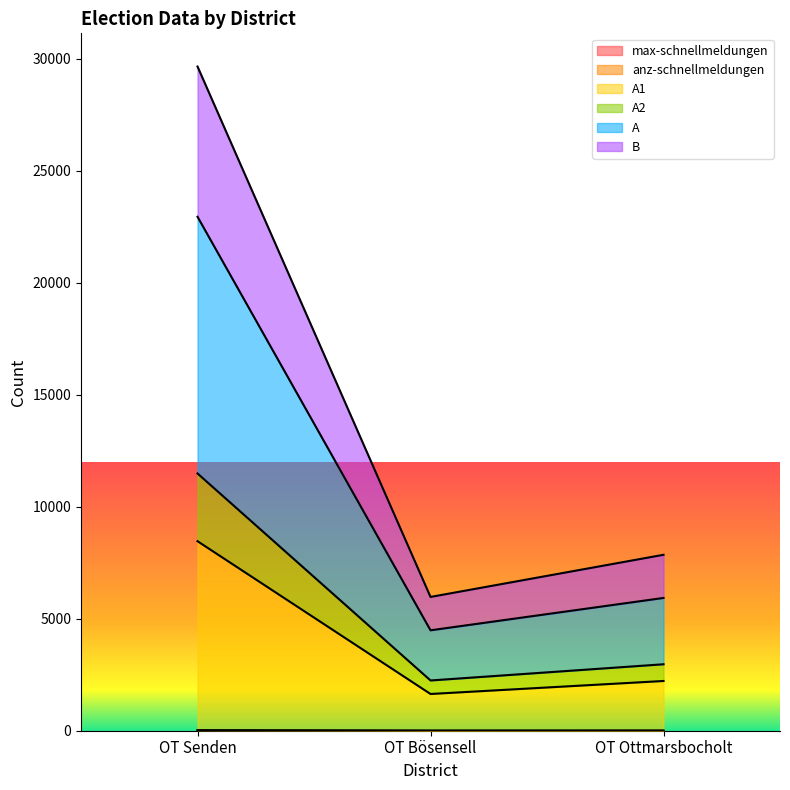

The value of A2 at OT Ottmarsbocholt is 3429. True or false?

False